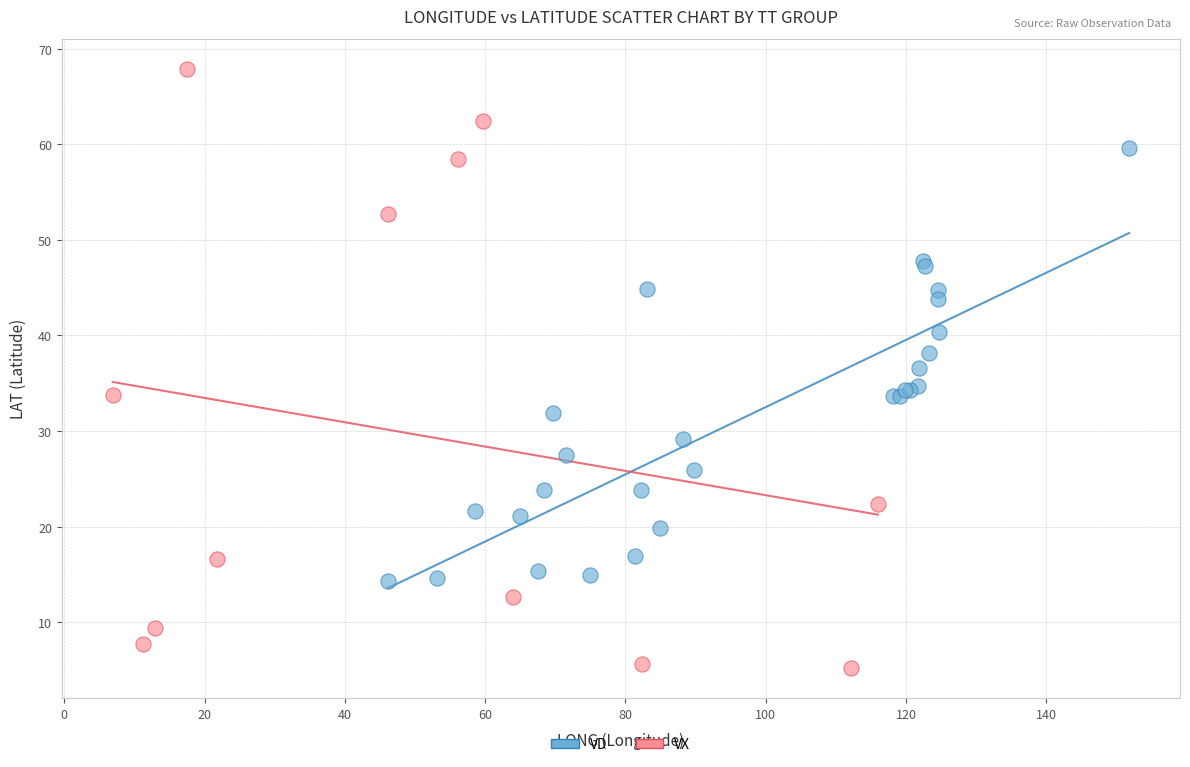

Which series has the widest spread of Y values?

VX